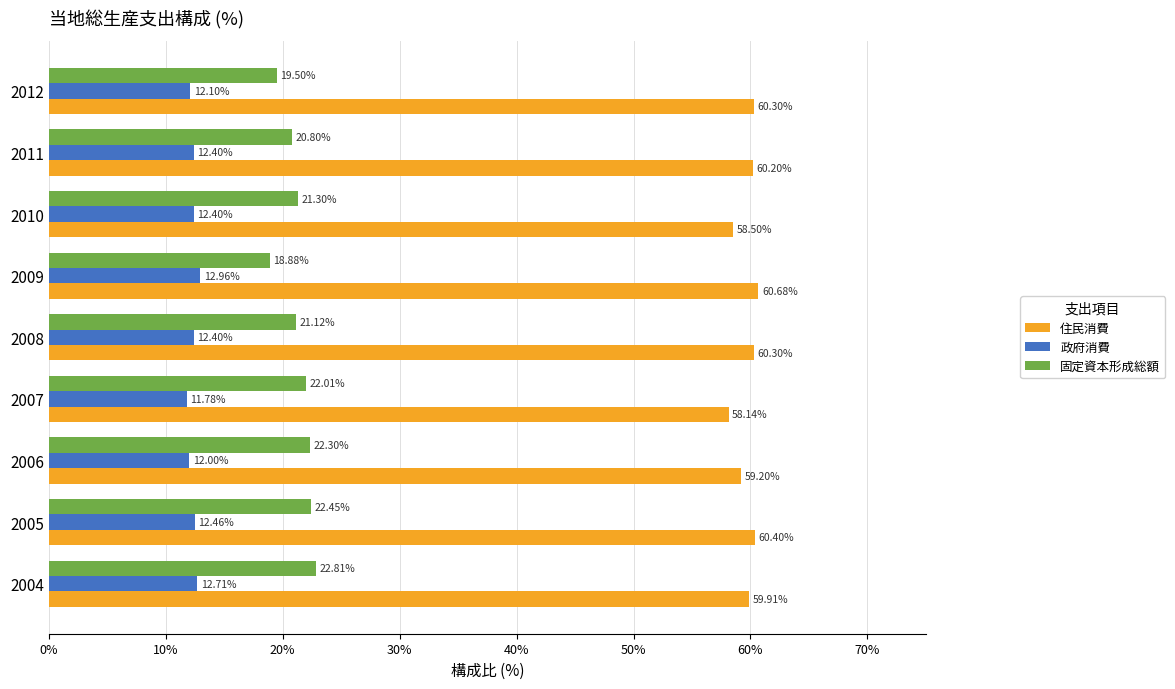

What is the greatest value displayed?

60.7